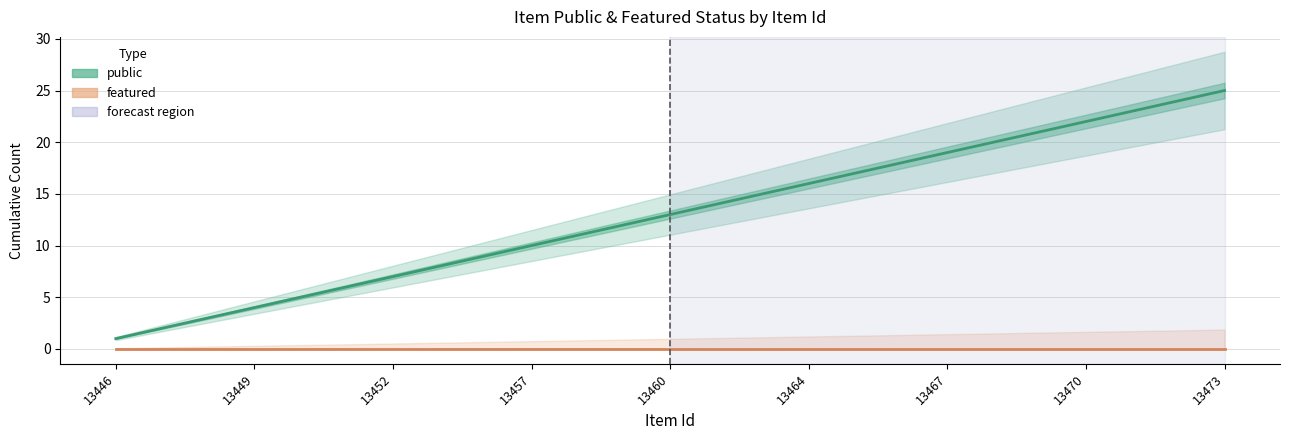

What is the value of the public point at the 13th from the left?

13